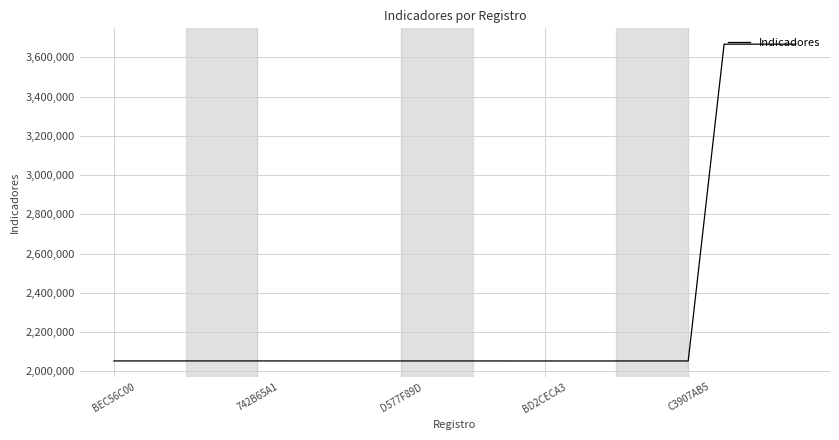

What is the greatest value displayed?

3667290